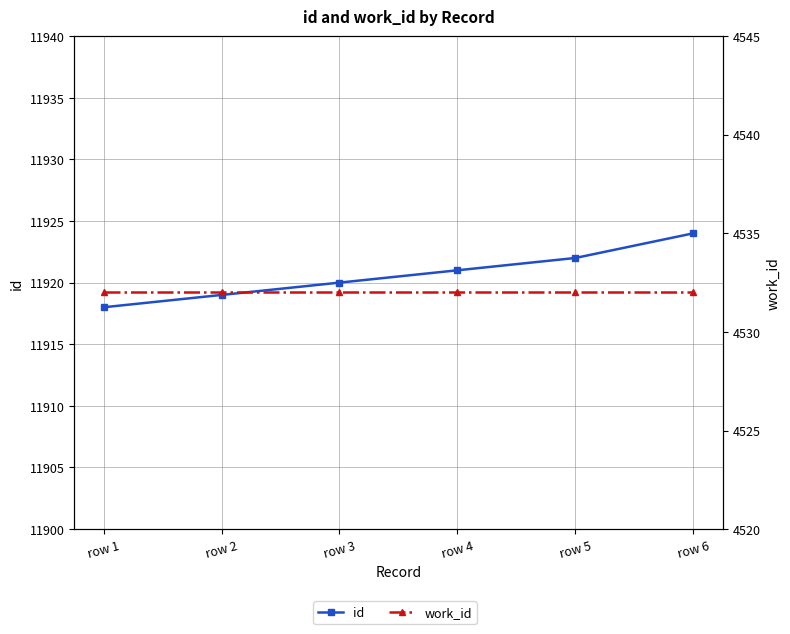

Rank the series at row 3 from highest to lowest value.

id, work_id